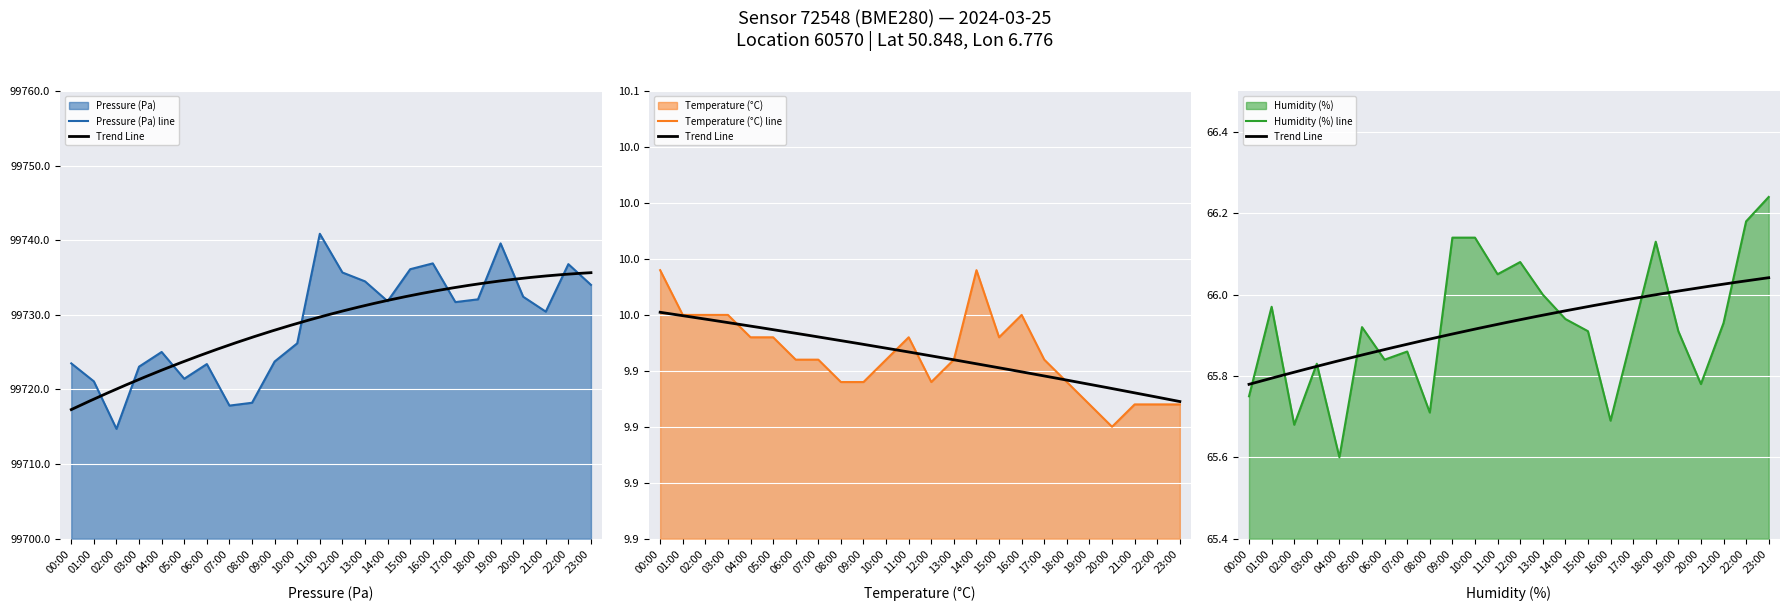

What position from the left is 19:00?

20